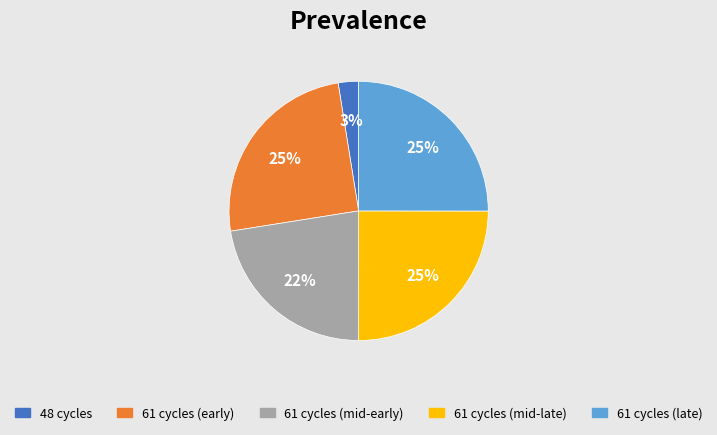

Does any single category account for the majority?

No